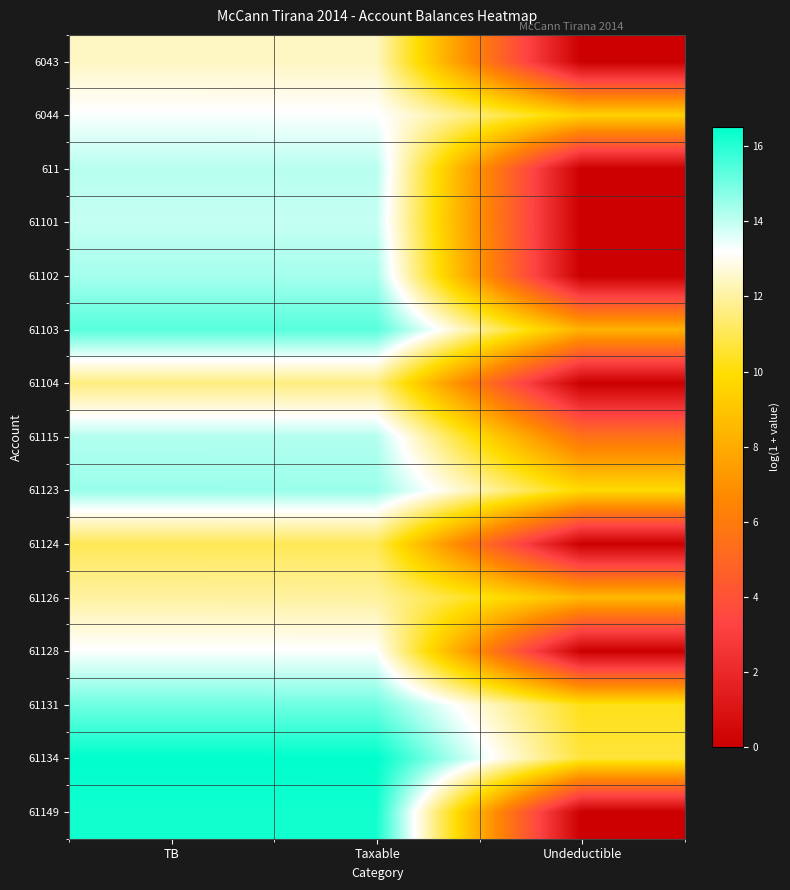

Rank the series by their maximum value, from lowest to highest.

61124, 61104, 61126, 6043, 61128, 6044, 61101, 611, 61115, 61102, 61123, 61131, 61103, 61149, 61134